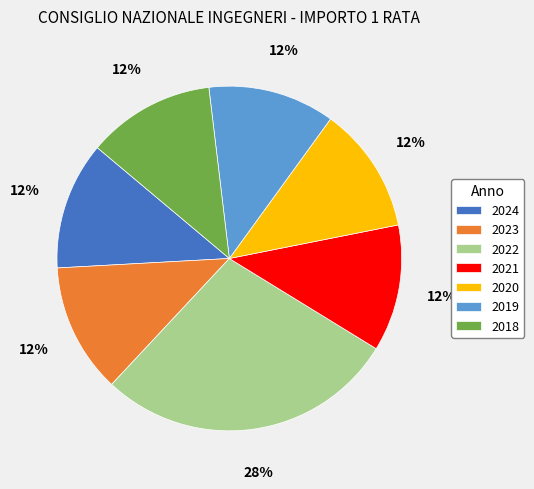

Is the sum of 2024 and 2019 greater than half?

No